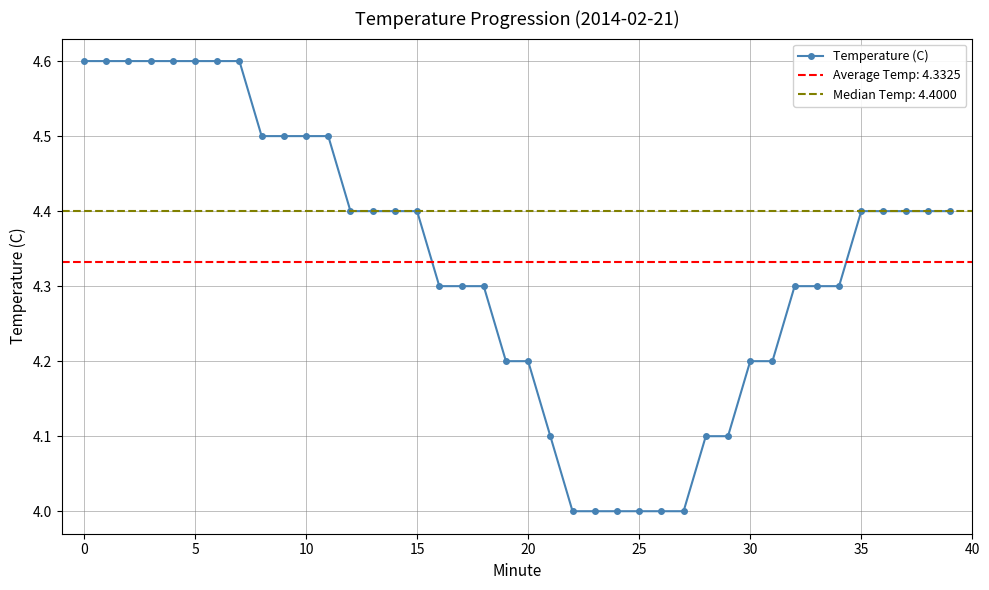

Is it true that Temperature (C) equals 2.4 at 20?

False